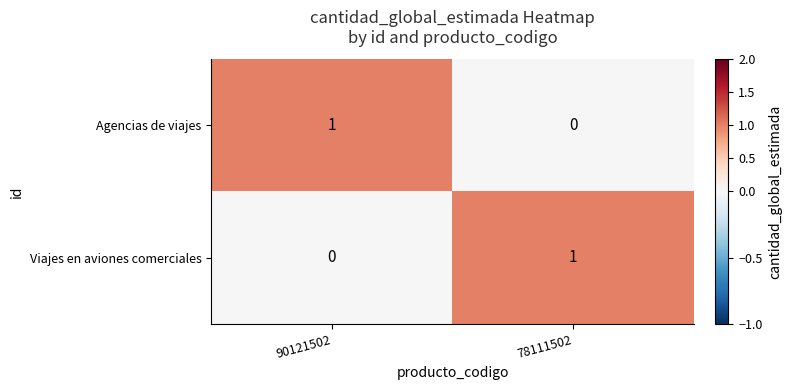

The value of Agencias de viajes at 90121502 is 1. True or false?

True